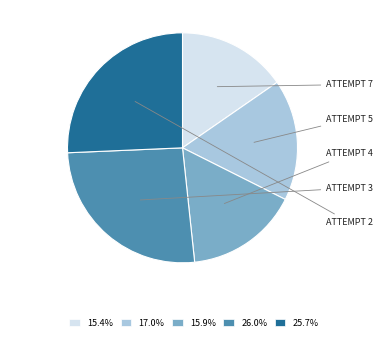

Do 26.0% and 25.7% together represent more than half of the pie?

Yes